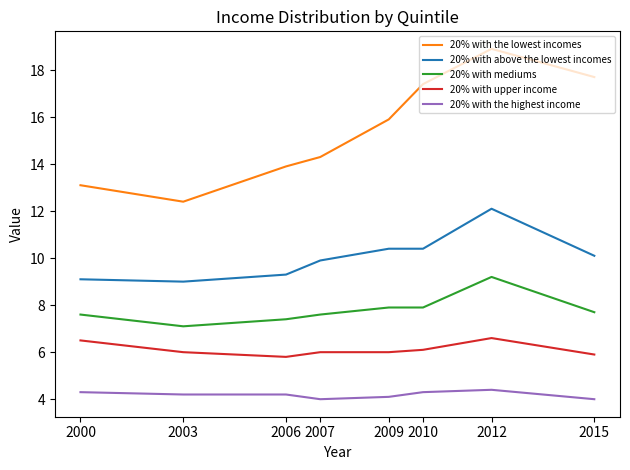

Is the value of 20% with above the lowest incomes at 2010 greater than the value of 20% with upper income at 2012?

Yes